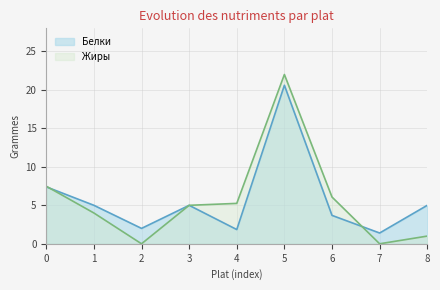

Does the chart have visible grid lines?

Yes